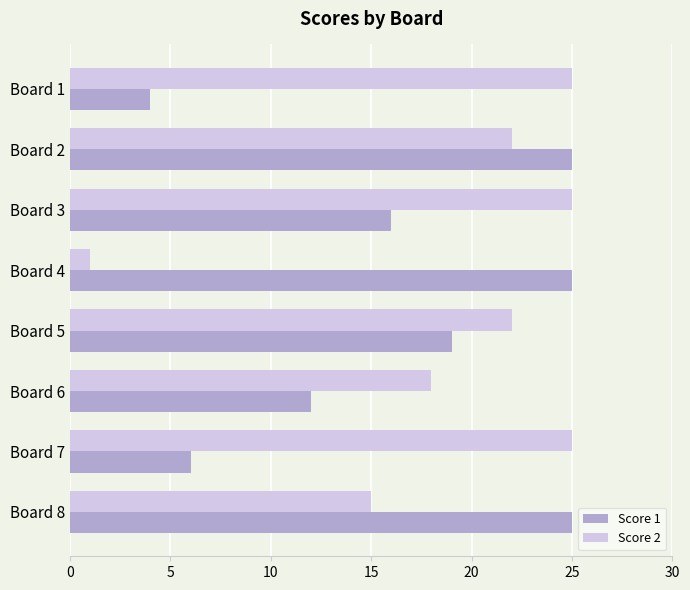

What is the maximum value for Score 2?

25